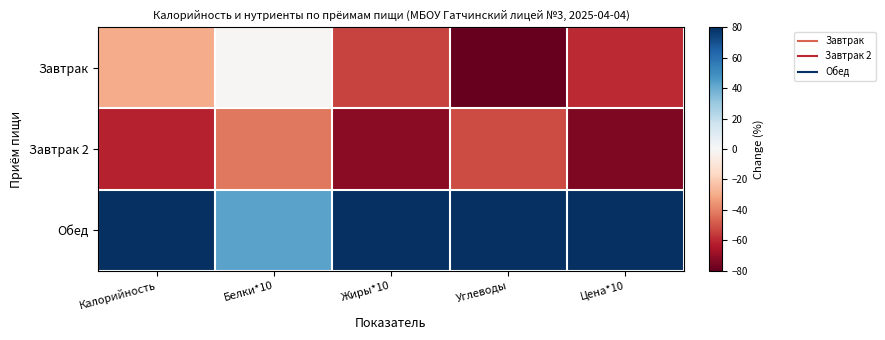

Between Калорийность and Цена*10, which is larger?

Калорийность